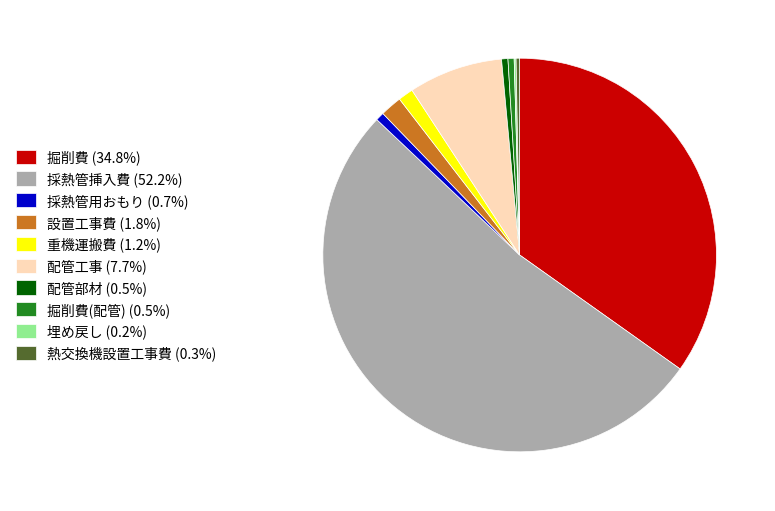

Combined, do 配管工事 (7.7%) and 掘削費 (34.8%) account for over 50%?

No